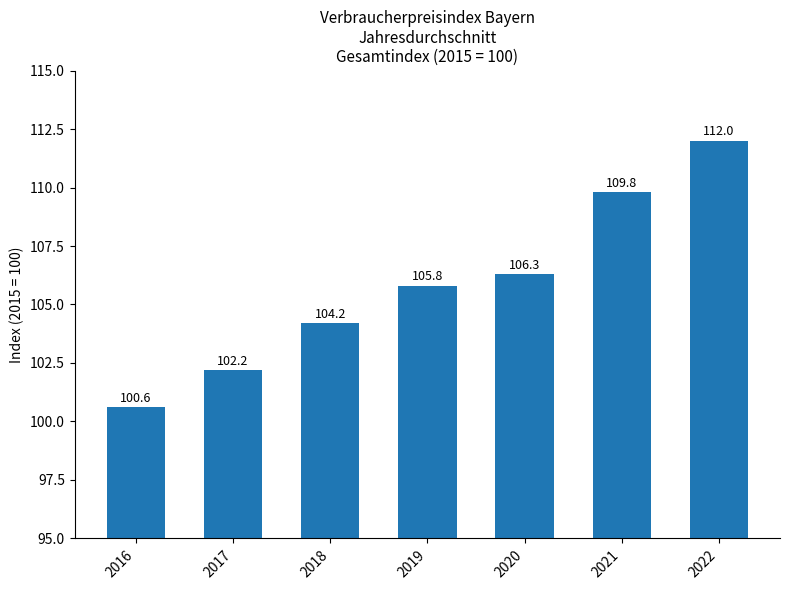

True or false: the data shows 53.6 at 2017.

False